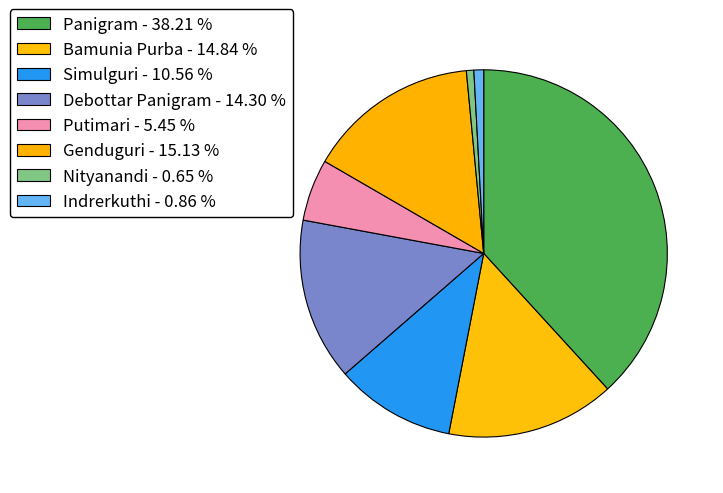

To the nearest percent, what is the combined percentage of Panigram and Genduguri?

53%